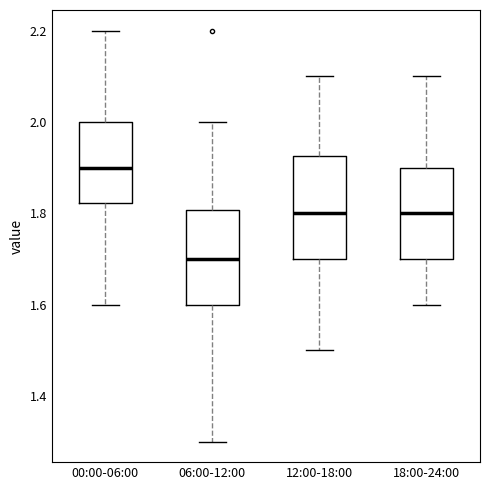

Where does the median line of the box for 18:00-24:00 sit on the y-axis? The values are not printed on the chart, so give them approximately, as read against the axis.

1.80